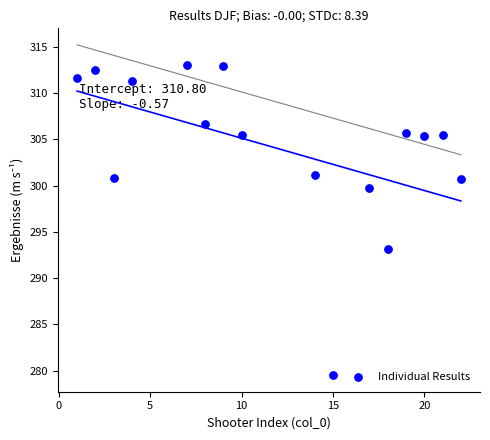

What Y value in the scatter plot is closest to 296?

293.1